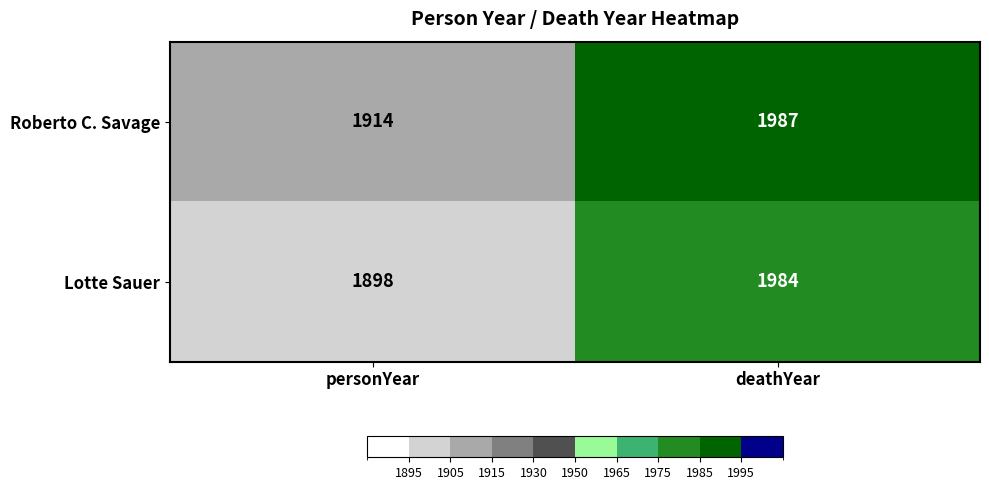

Reading right to left, extract all data points from this chart.

Roberto C. Savage: 1987	1914
Lotte Sauer: 1984	1898